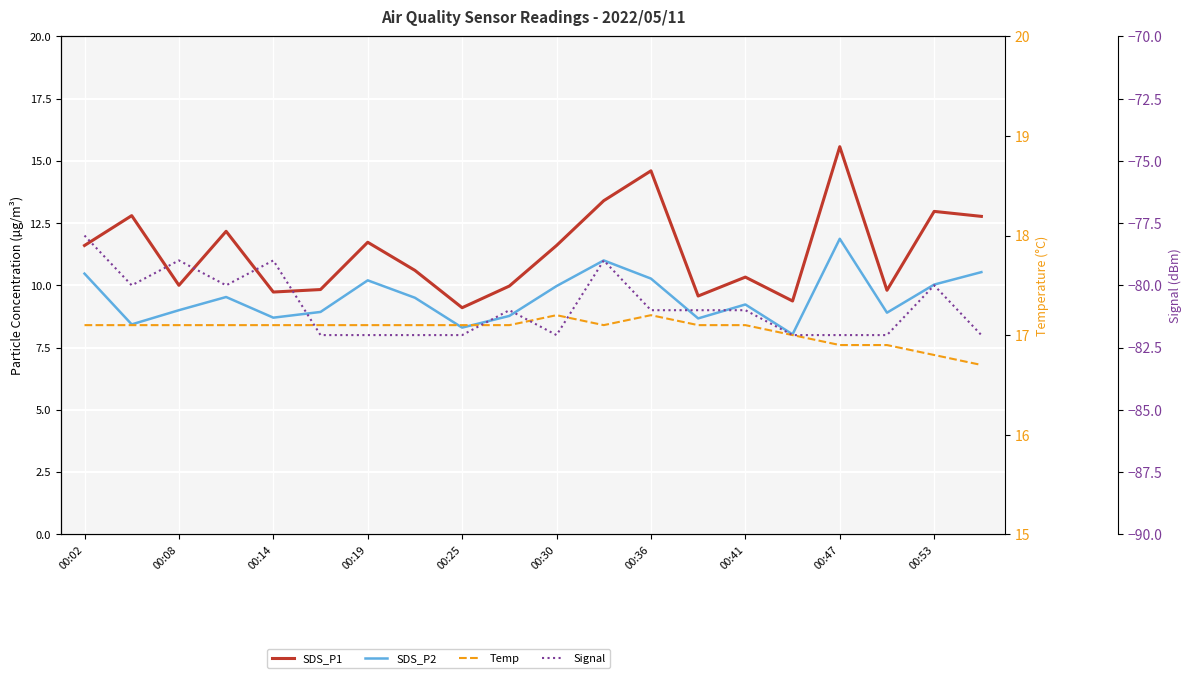

What is the maximum value shown in the chart?

17.2